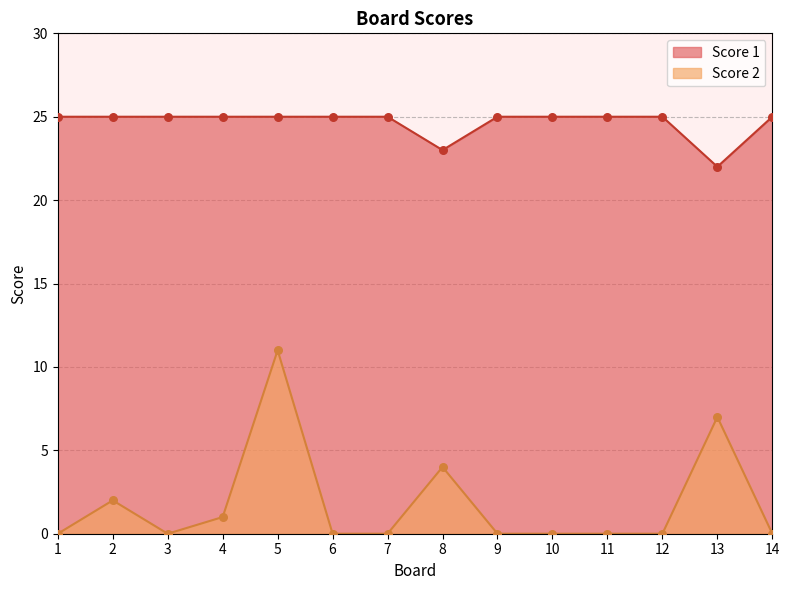

Is the value of Score 1 at 5 greater than the value of Score 2 at 1?

Yes